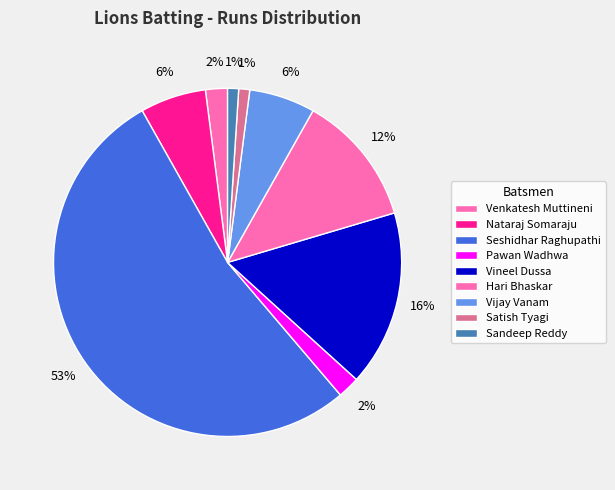

How many slices are in this pie chart?

9